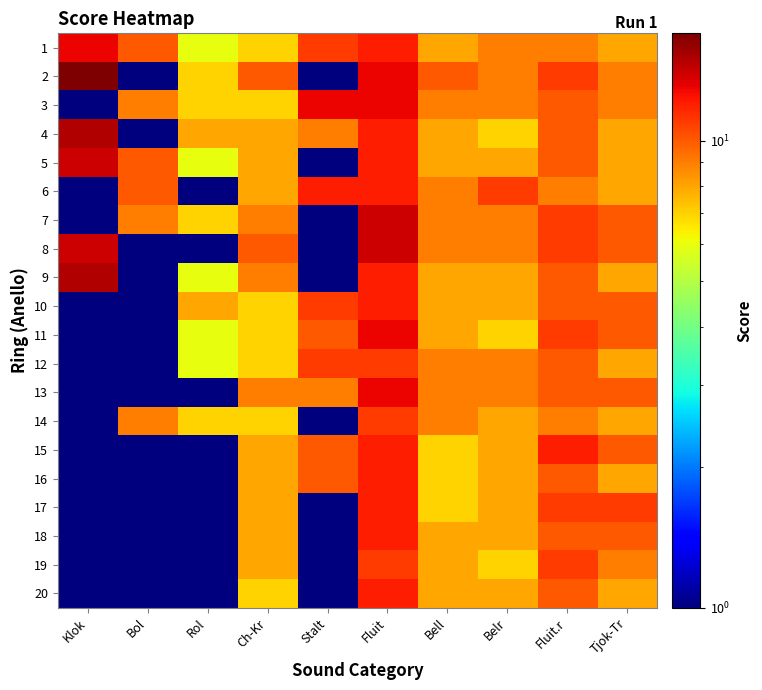

List the series in order of their peak value, lowest first.

12, 14, 19, 6, 10, 15, 16, 17, 18, 20, 1, 3, 11, 13, 5, 7, 8, 4, 9, 2